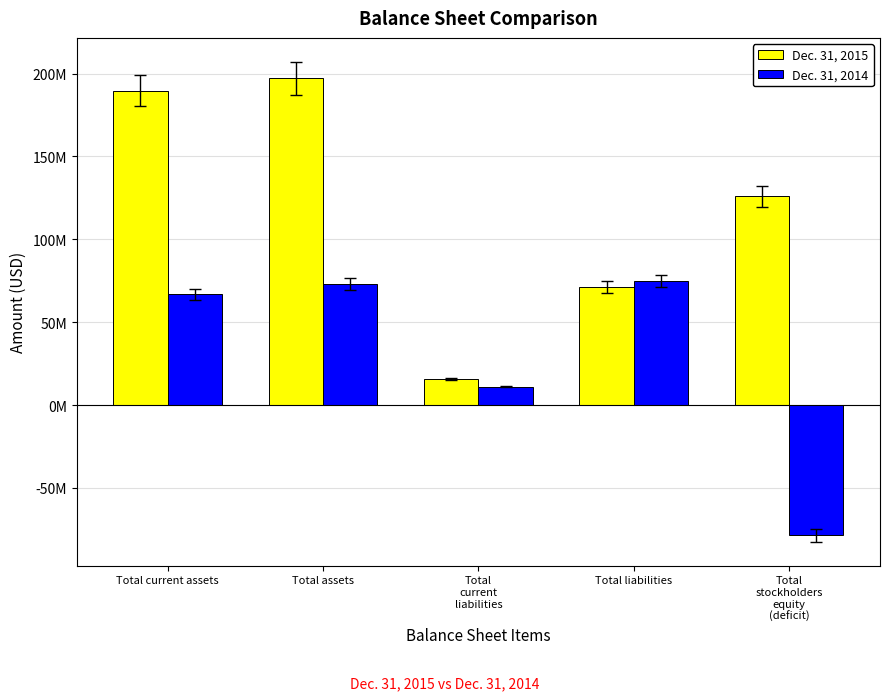

What is the average value of the Dec. 31, 2014 series?

29486000